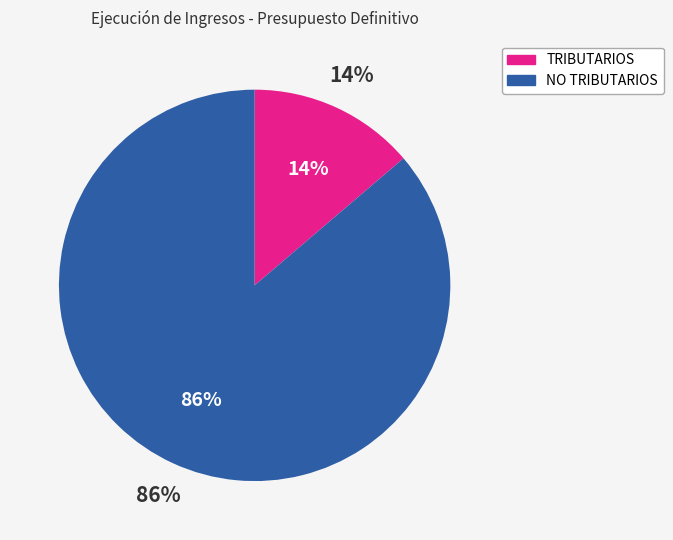

What is the largest slice in the pie chart?

NO TRIBUTARIOS